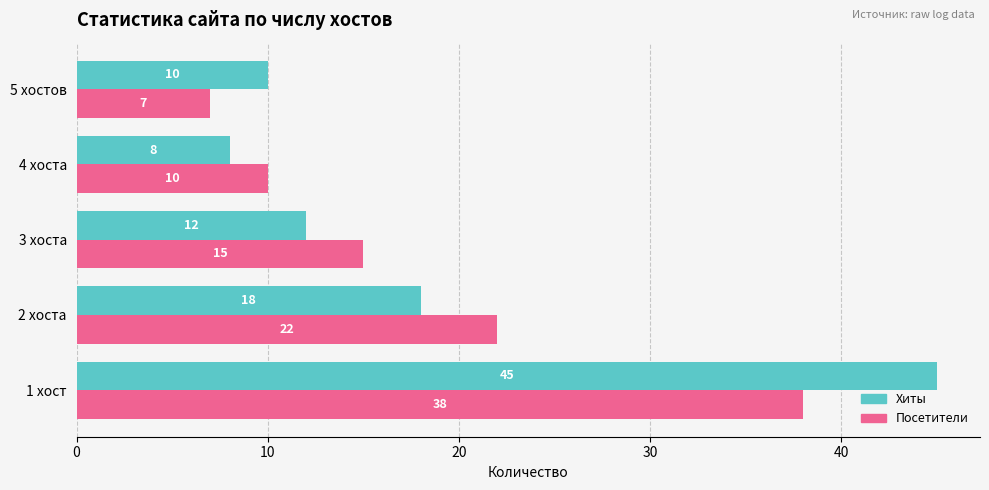

The Хиты series shows 8 at 4 хоста. True or false?

True